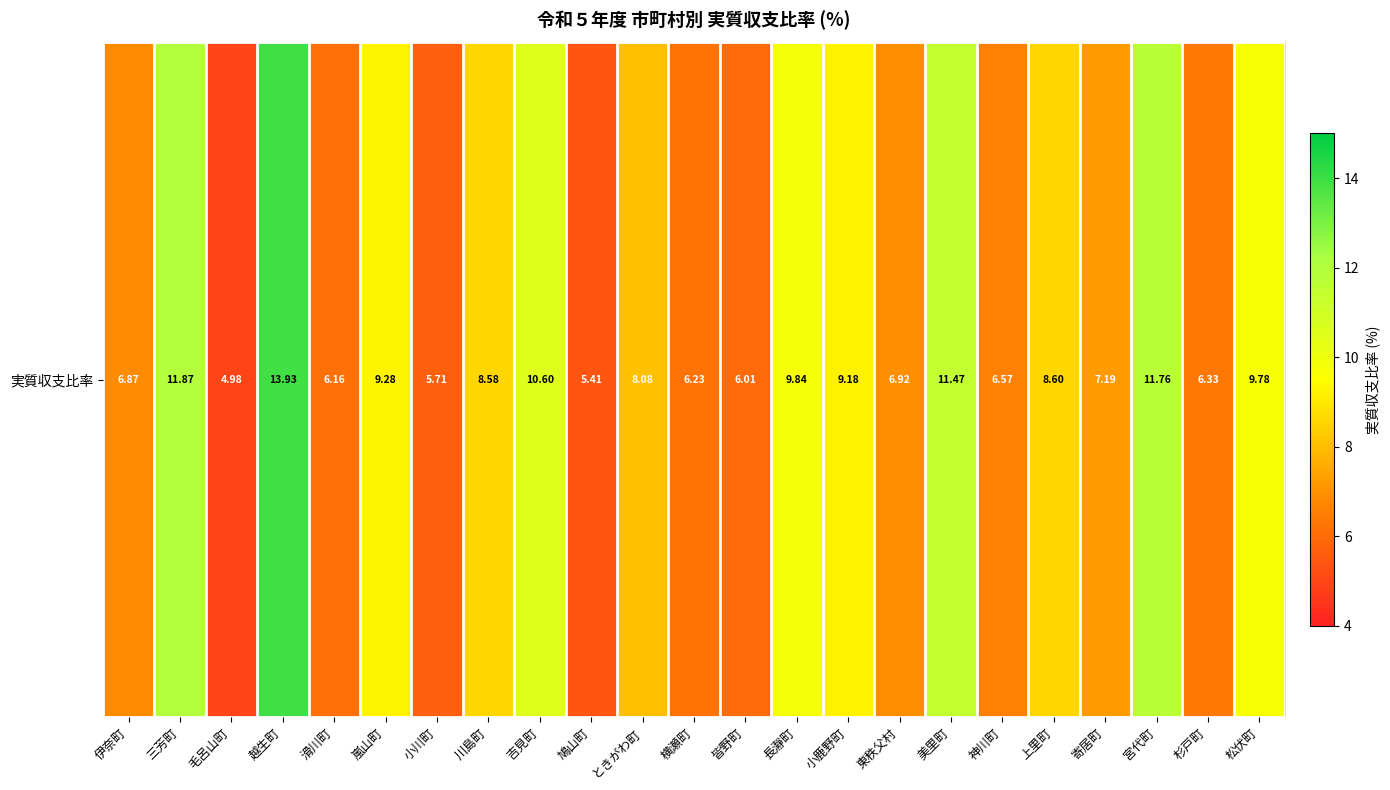

The chart shows a value of 4.6 at 越生町. True or false?

False